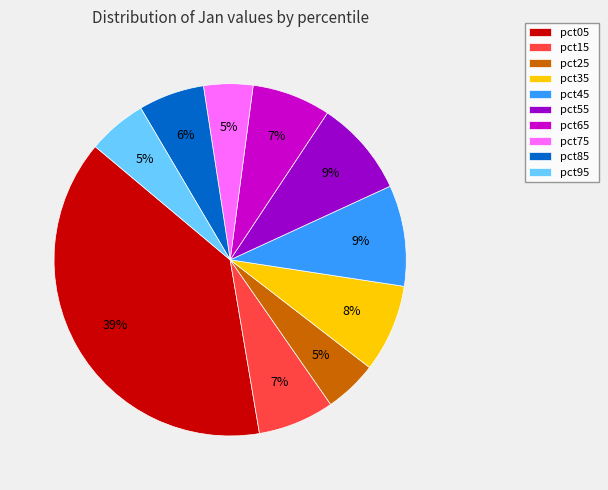

What percentage is the pct25 slice, to the nearest percent?

5%